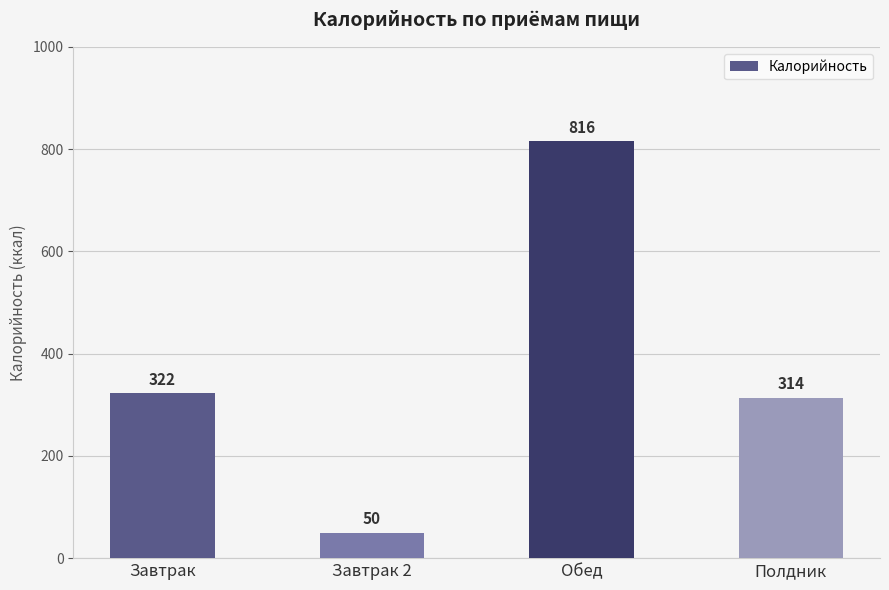

What is the ratio of the value at Полдник to the value at Завтрак?

1.0